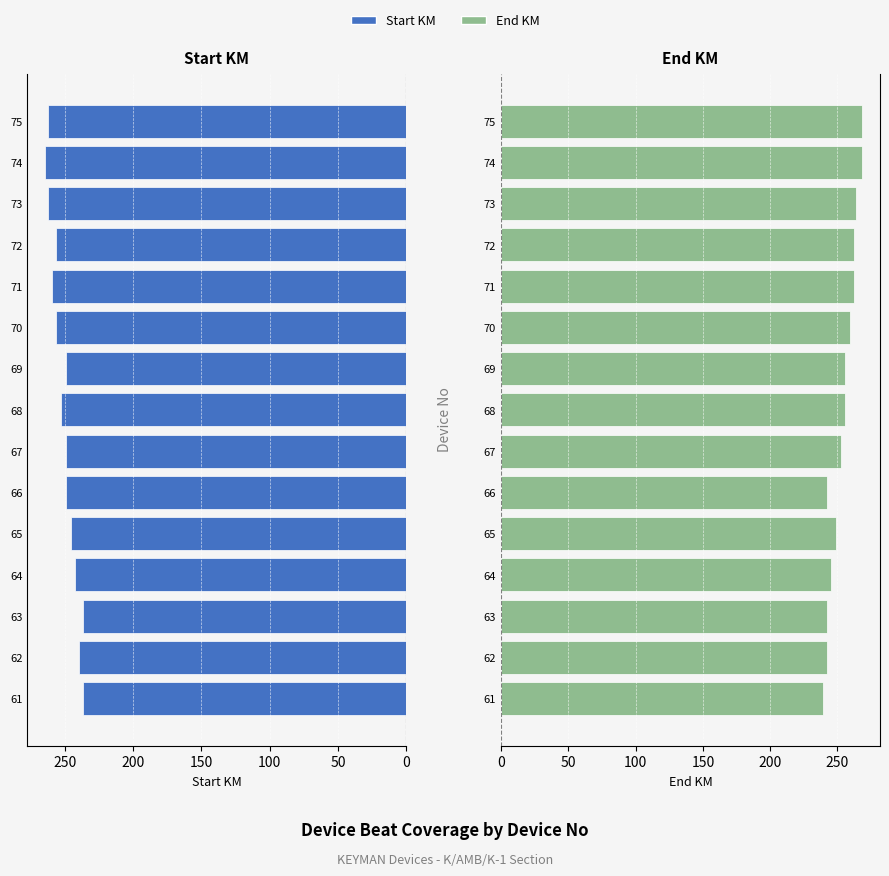

Is the value of End KM at 67 greater than the value of Start KM at 71?

No